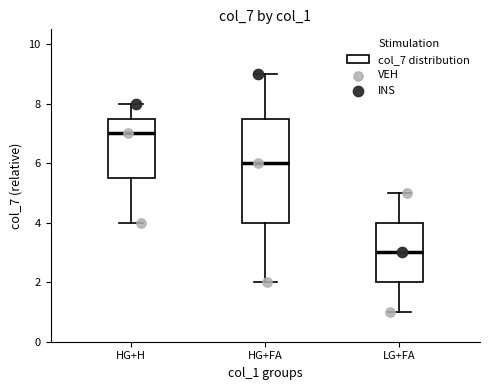

Where is the lower edge of the box for HG+H on the y-axis? The values are not printed on the chart, so give them approximately, as read against the axis.

5.6